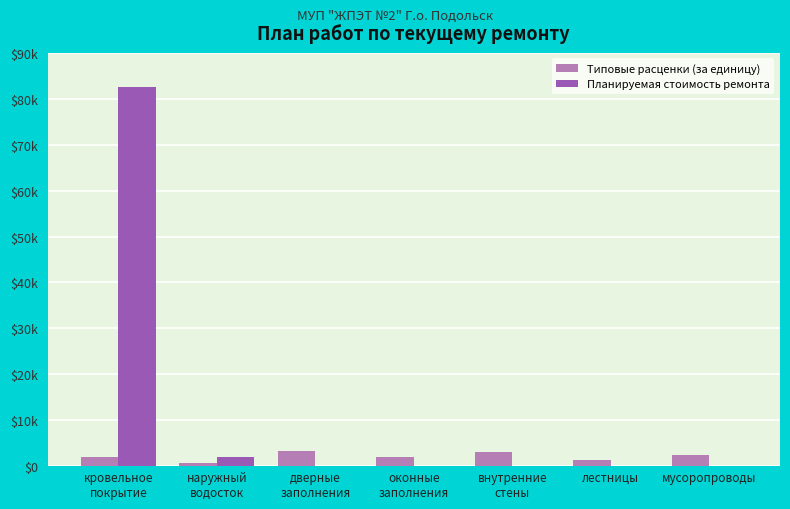

What are all the series names shown in the legend?

Типовые расценки (за единицу), Планируемая стоимость ремонта